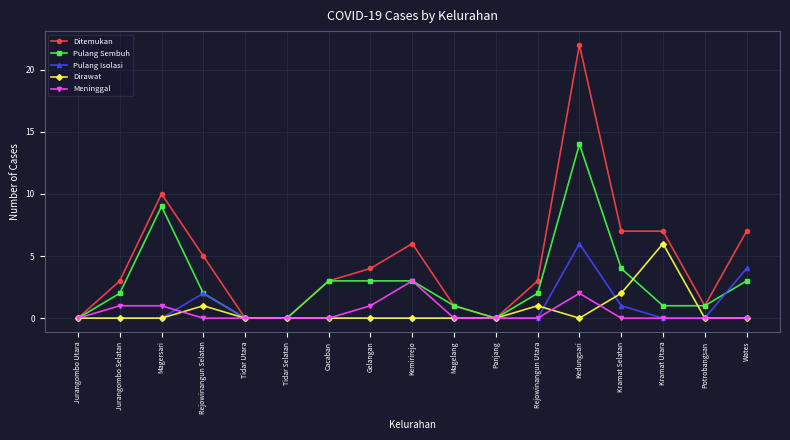

Reading left to right, extract all data points from this chart.

Ditemukan: 0	3	10	5	0	0	3	4	6	1	0	3	22	7	7	1	7
Pulang Sembuh: 0	2	9	2	0	0	3	3	3	1	0	2	14	4	1	1	3
Pulang Isolasi: 0	0	0	2	0	0	0	0	0	0	0	0	6	1	0	0	4
Dirawat: 0	0	0	1	0	0	0	0	0	0	0	1	0	2	6	0	0
Meninggal: 0	1	1	0	0	0	0	1	3	0	0	0	2	0	0	0	0